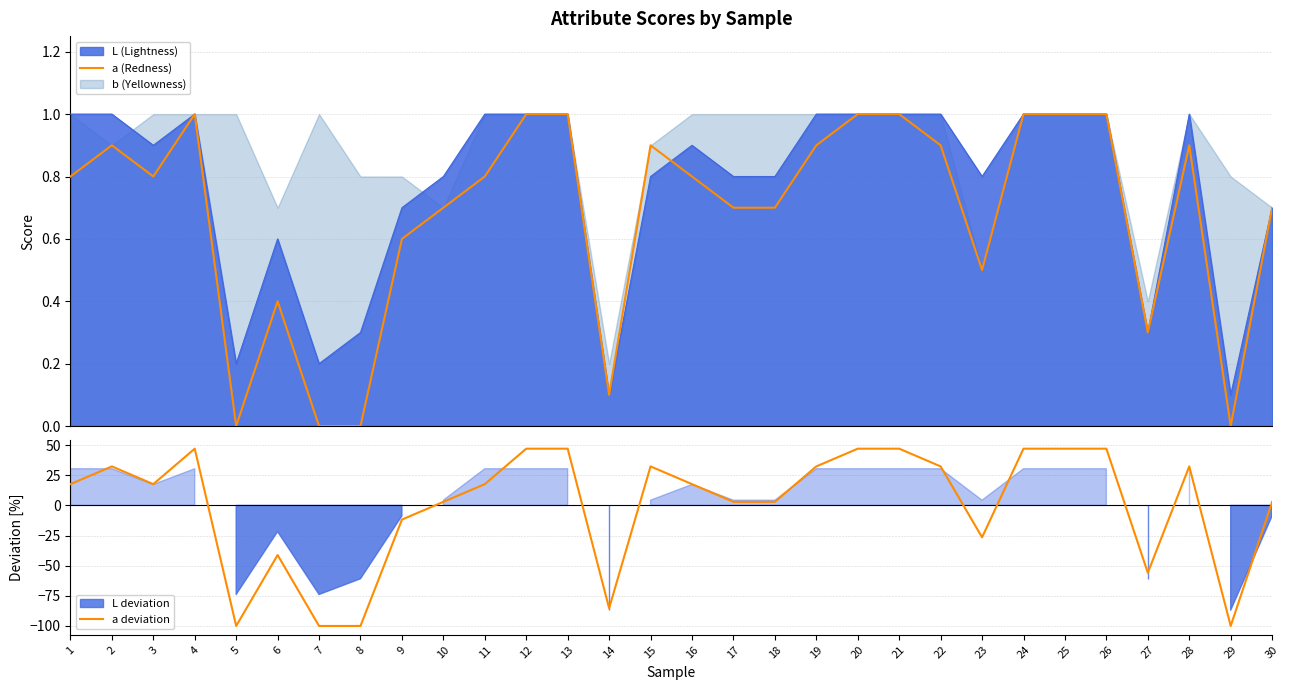

True or false: a (Redness) has a value of 1.4 at 2.

False